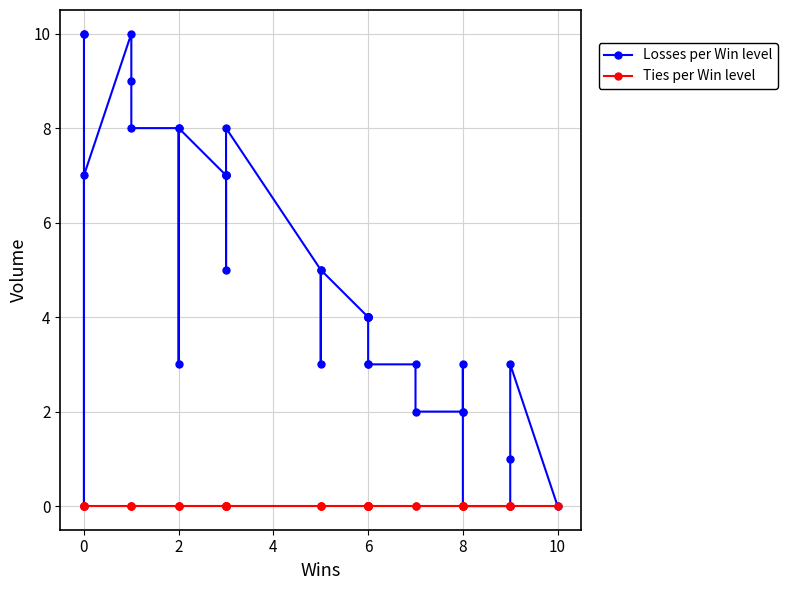

Is the value of Losses per Win level at 18 greater than the value of Ties per Win level at 31?

Yes